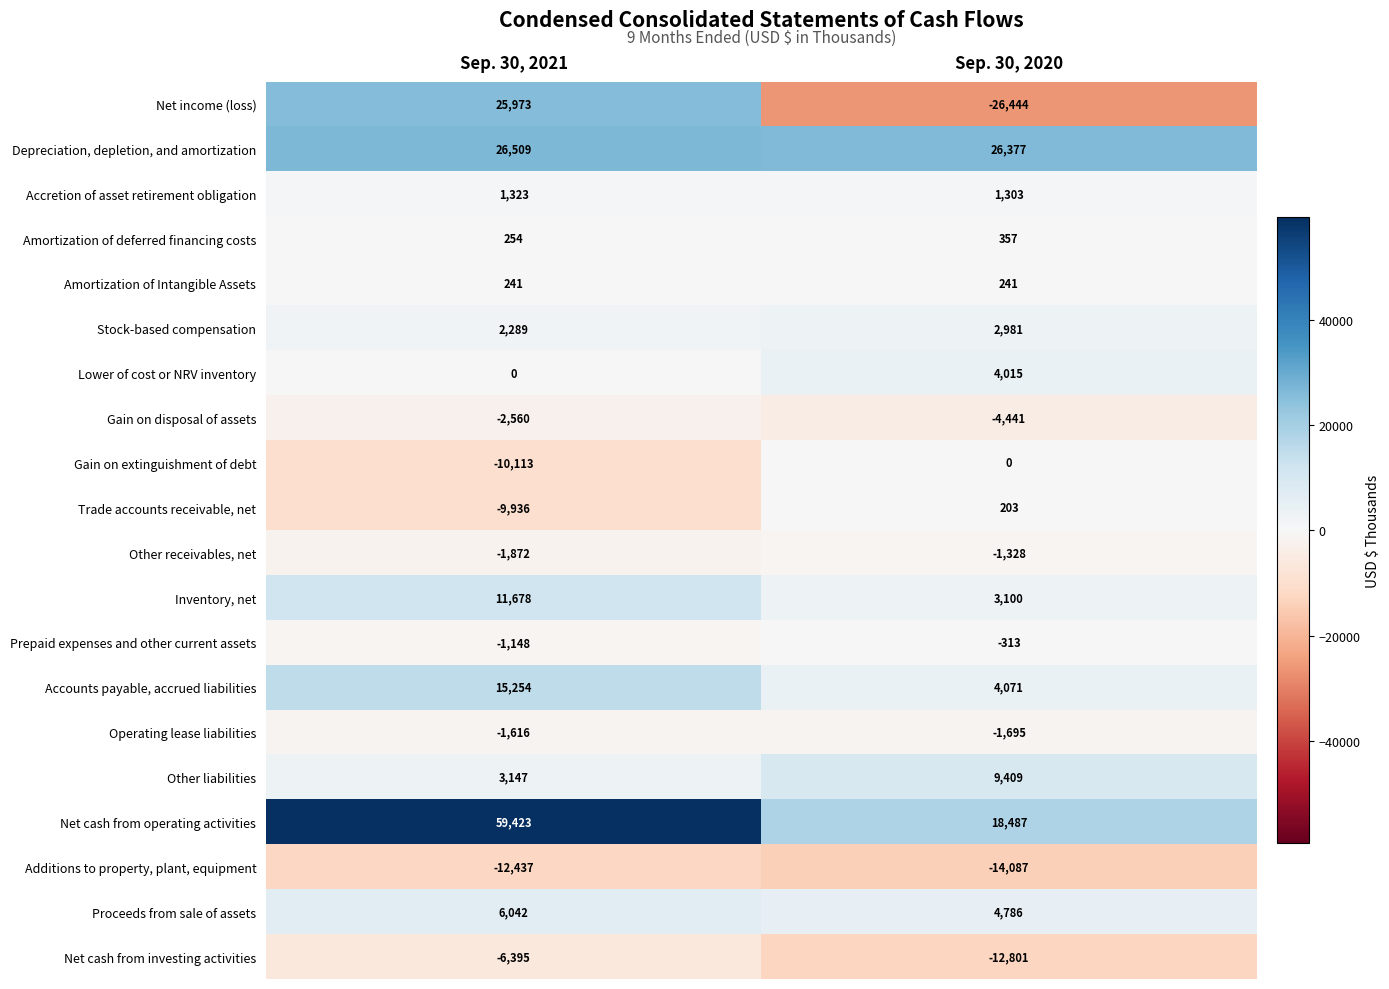

What is the average value of the Inventory, net series?

7389